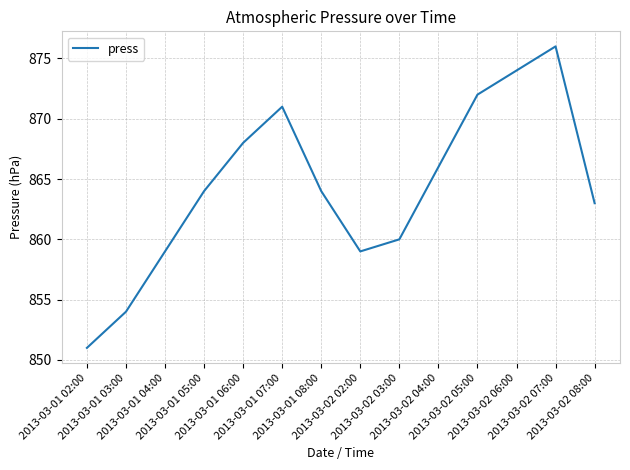

Reading left to right, extract all data points from this chart.

851	854	859	864	868	871	864	859	860	866	872	874	876	863